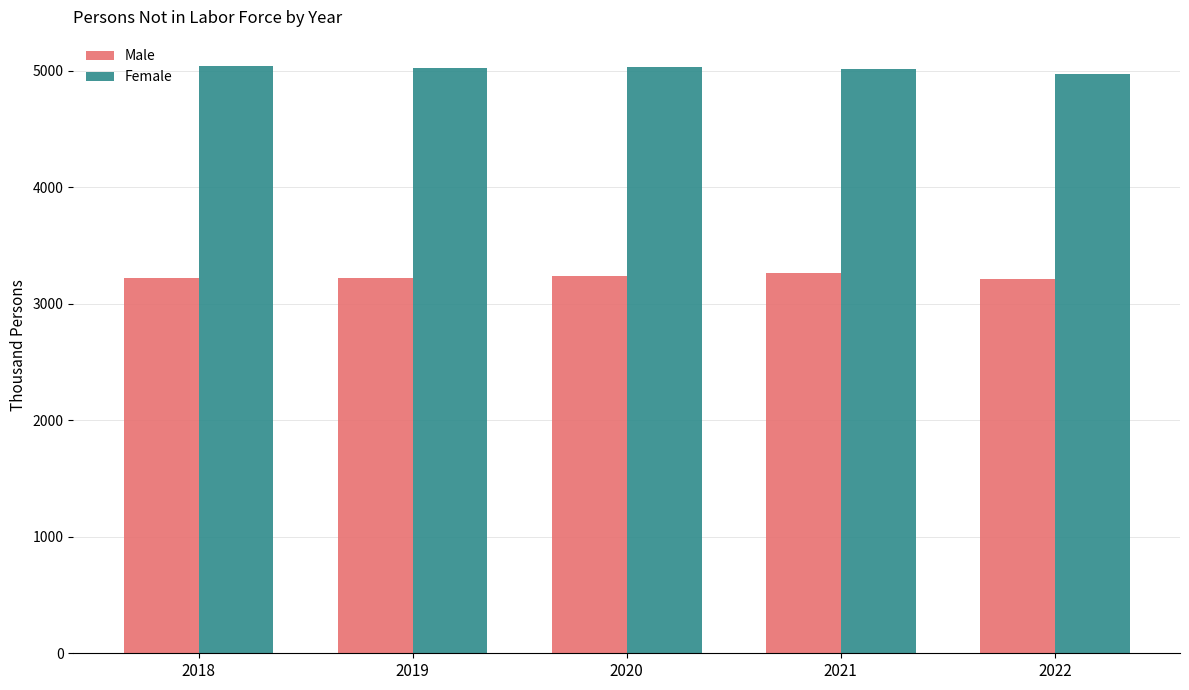

At which label does Female first exceed 5026?

2018